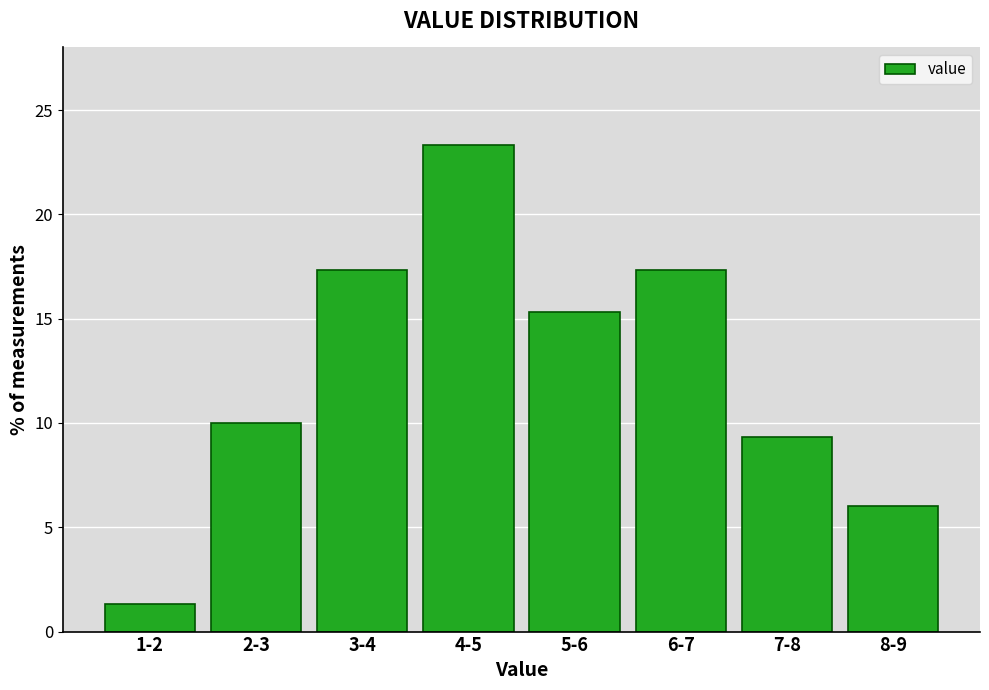

Reading left to right, list all the values displayed in this chart.

1-2=1.3	2-3=10.0	3-4=17.3	4-5=23.3	5-6=15.3	6-7=17.3	7-8=9.3	8-9=6.0